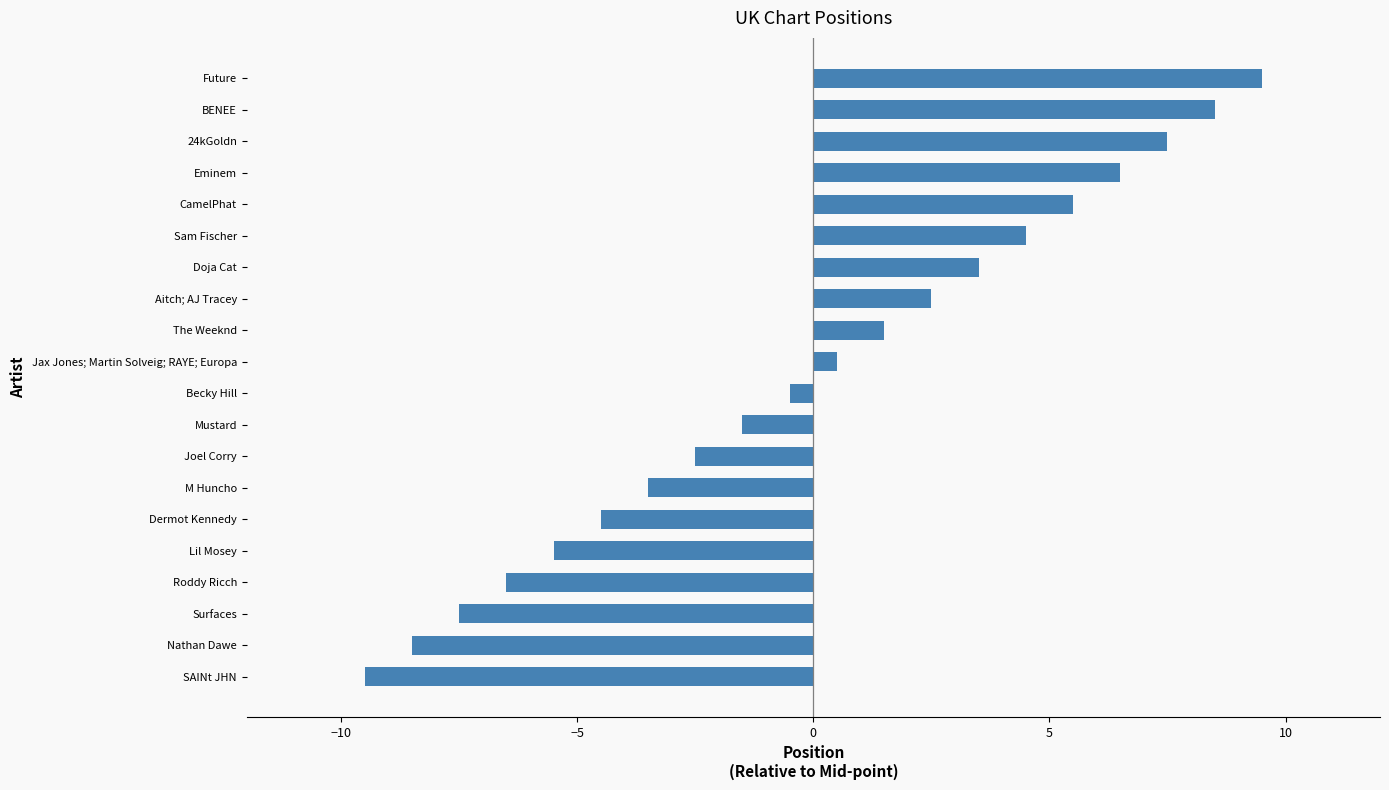

What is the approximate value at Nathan Dawe?

-8.5